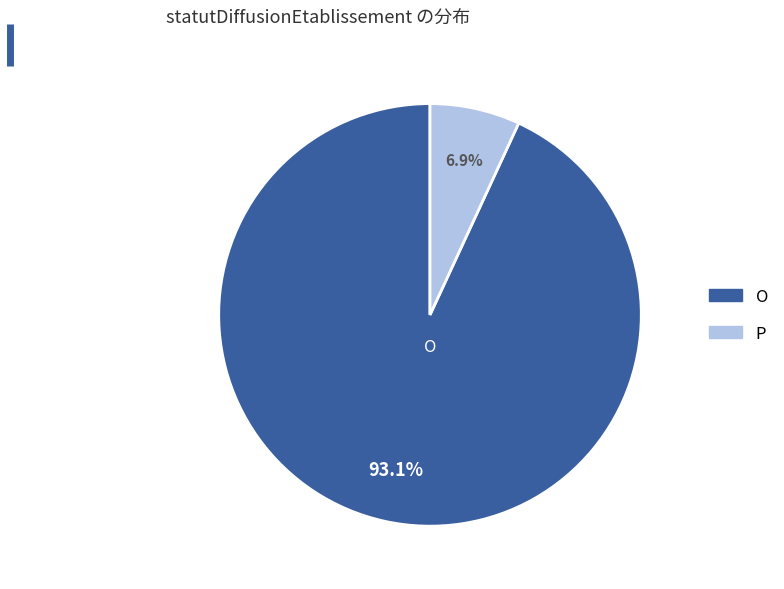

Count the number of slices in the pie.

2